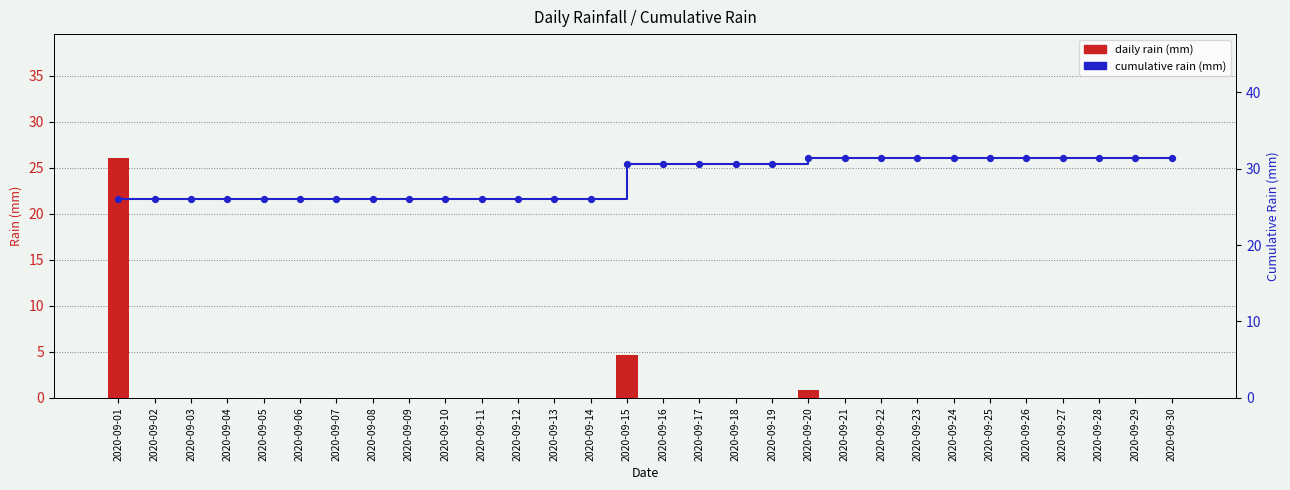

What is the total value across all series at 2020-09-09?

26.0